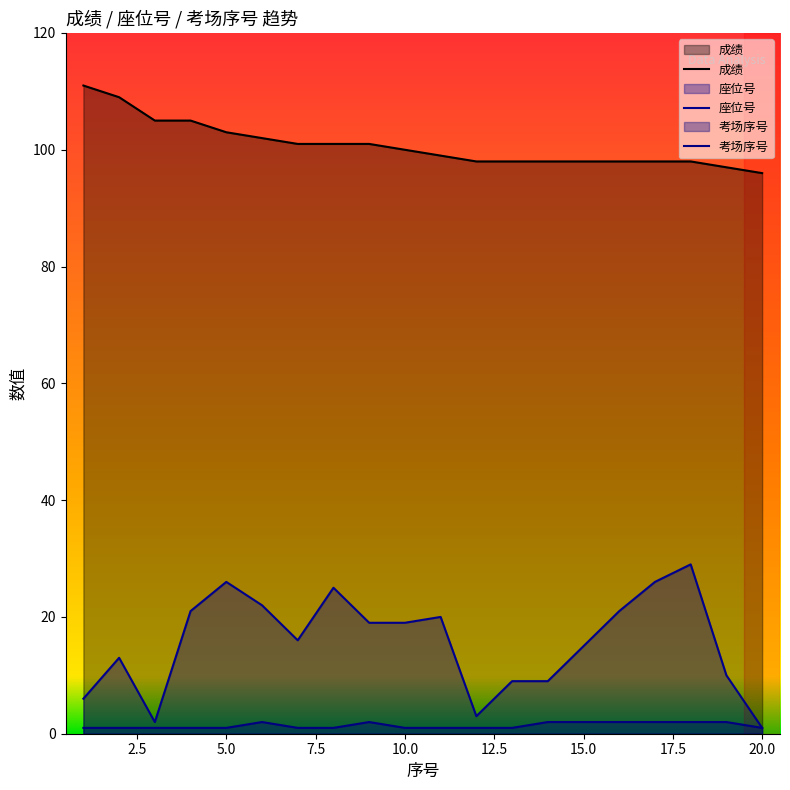

What is the highest value of the 考场序号 series?

2